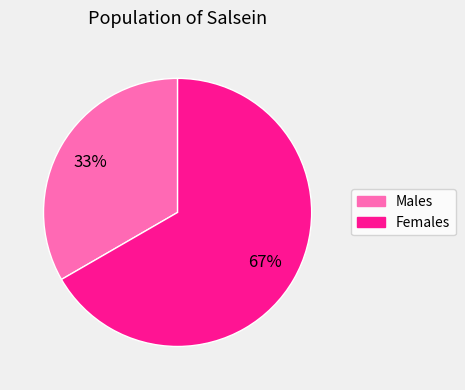

Is there a majority slice in this chart?

Yes